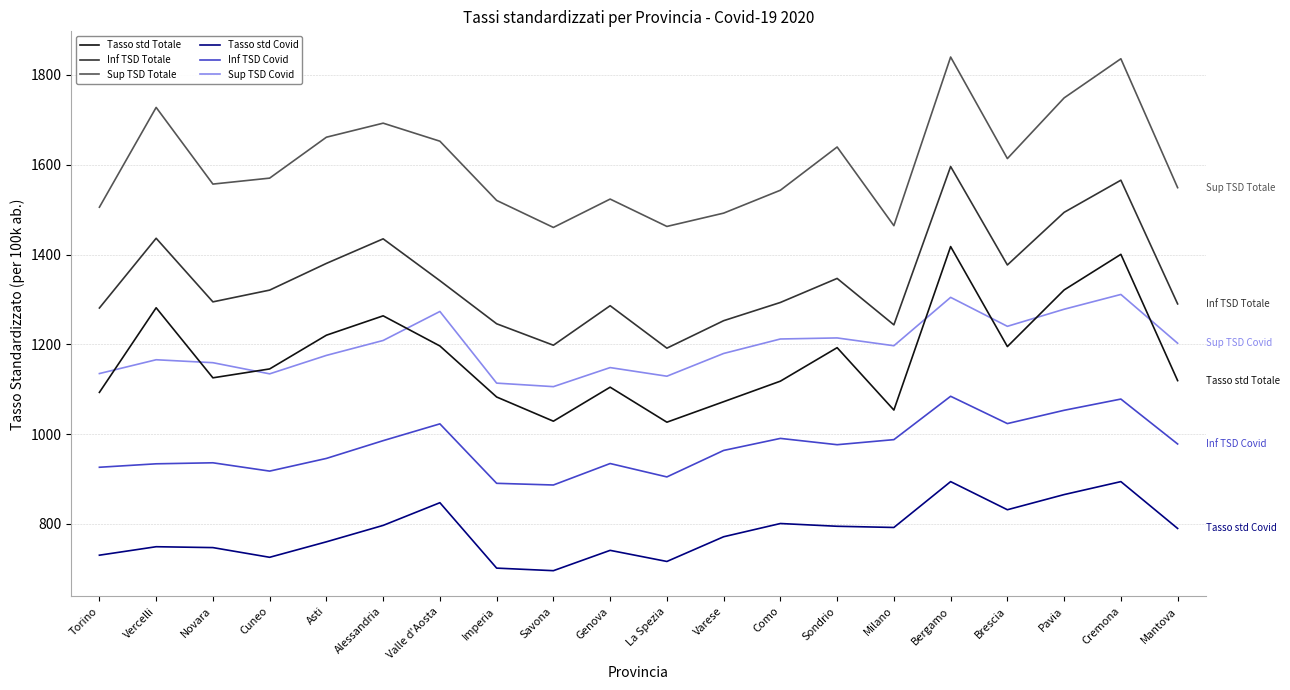

True or false: Tasso std Covid and Sup TSD Covid cross at least once.

False